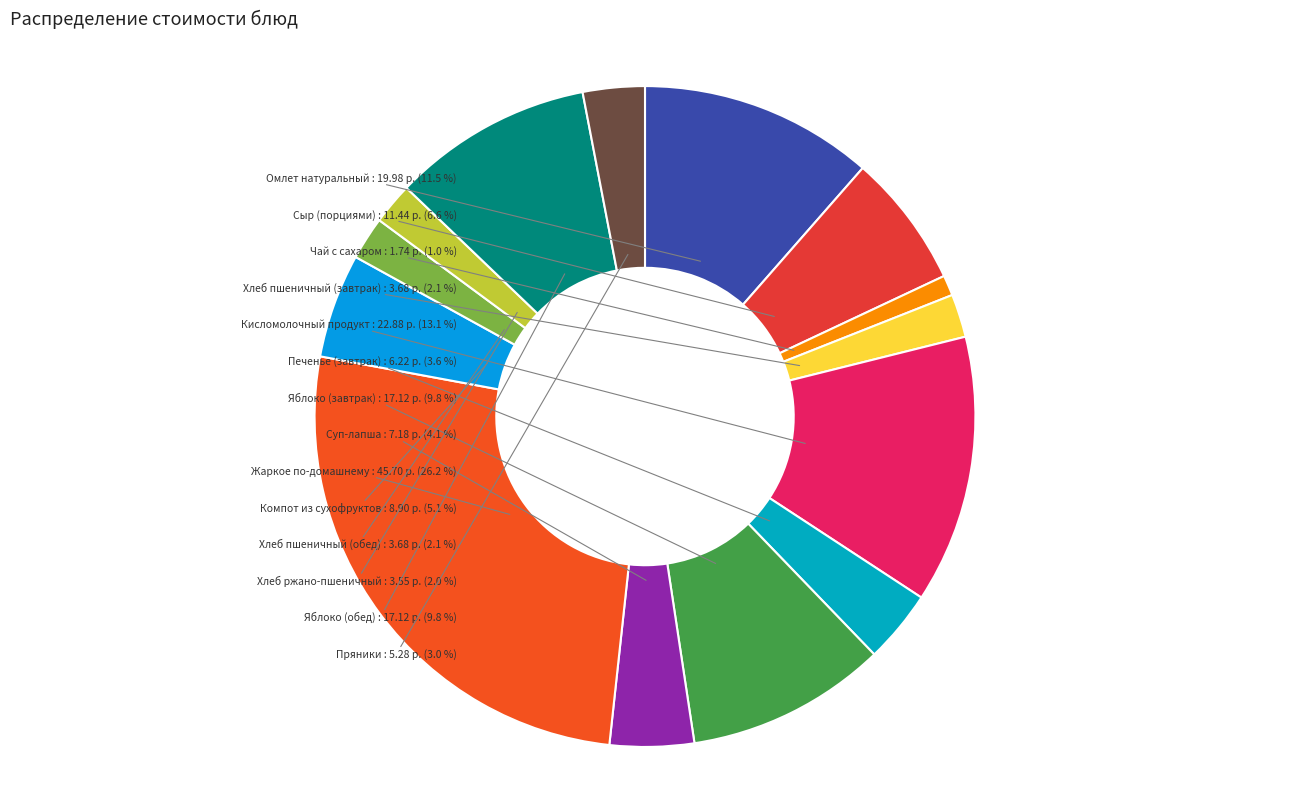

Is it true that Омлет натуральный is 6% of the pie?

False